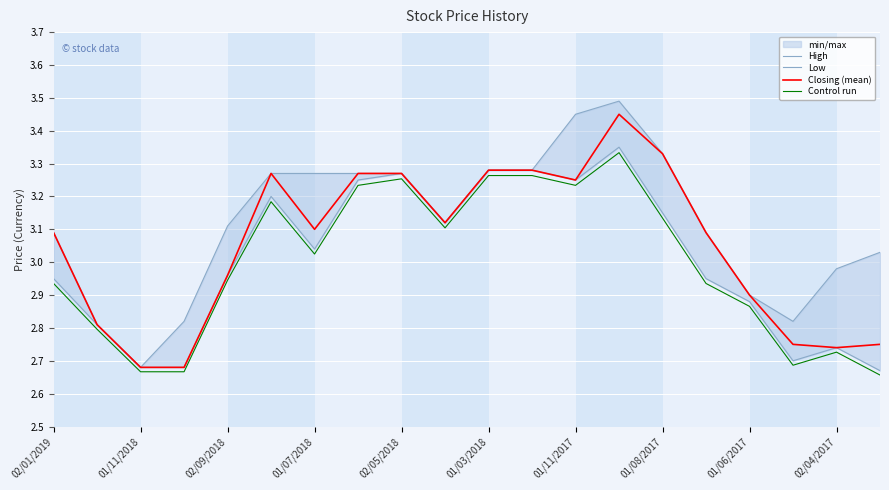

True or false: High has more than 0 points higher than both neighbors.

True